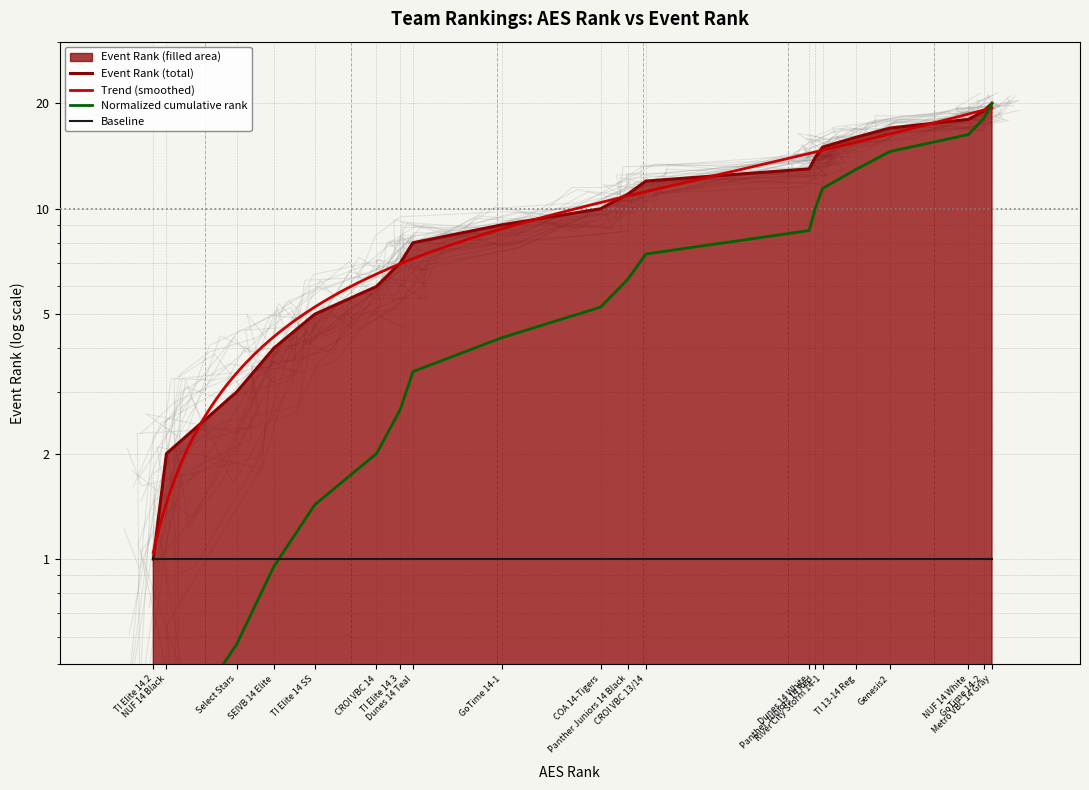

What is the minimum value for Event Rank?

1.0